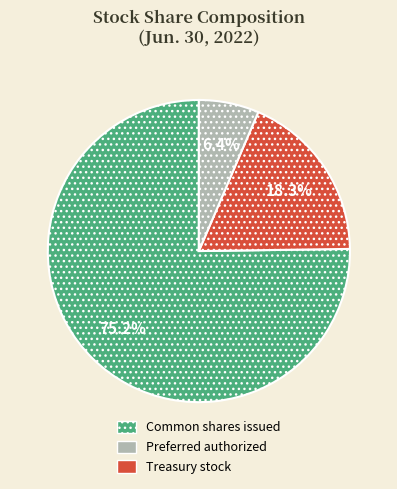

Is there a majority slice in this chart?

Yes